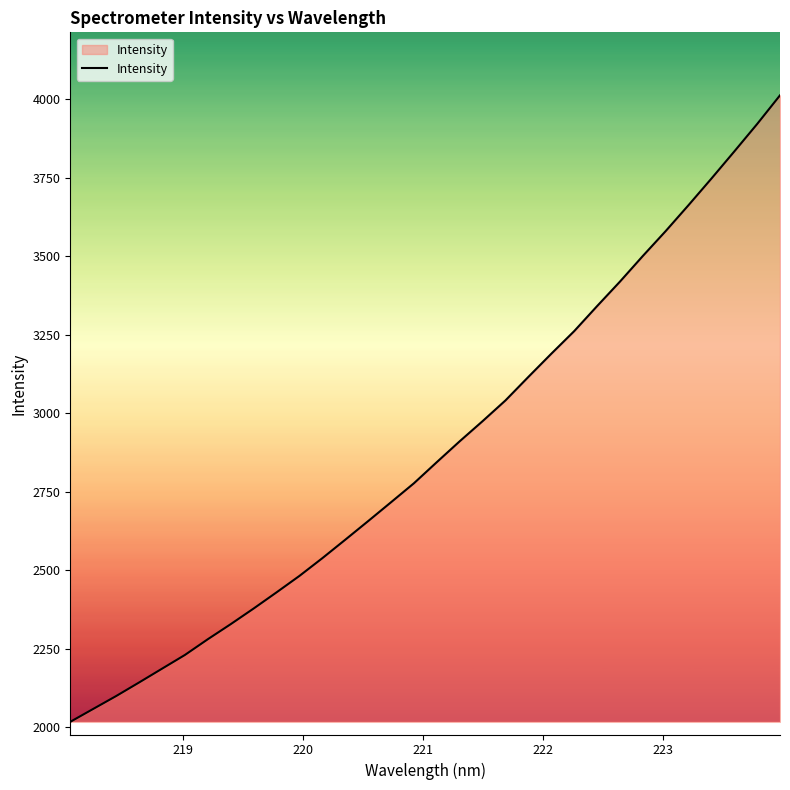

How many distinct data groups are displayed?

1